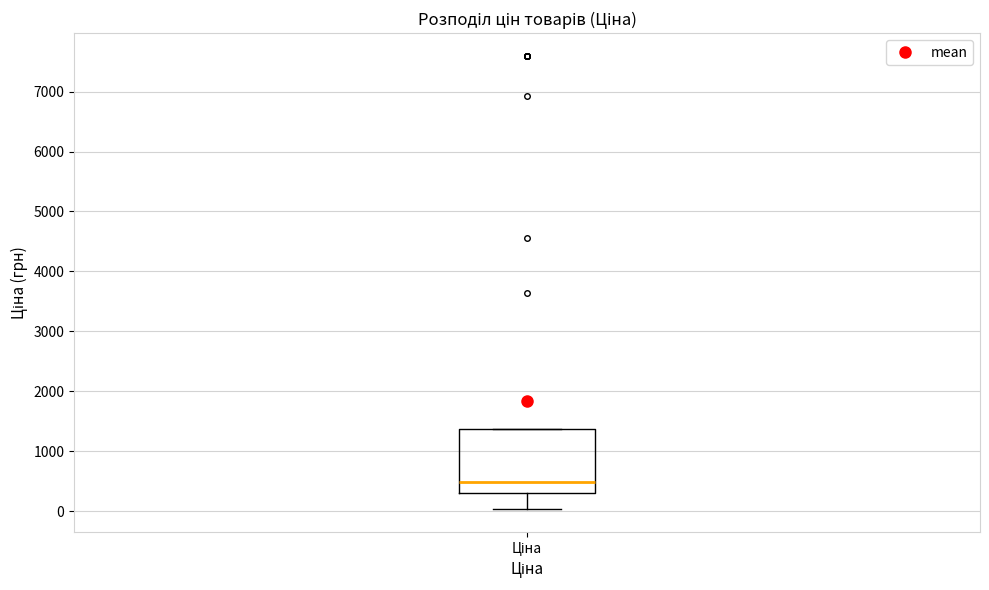

Transcribe this box plot: give where the median line is, the range the box spans, and where the two whiskers end, as read against the y-axis. The values are not printed on the chart, so give them approximately, as read against the axis.

median 500, box 300 to 1400, whiskers 0 to 1400